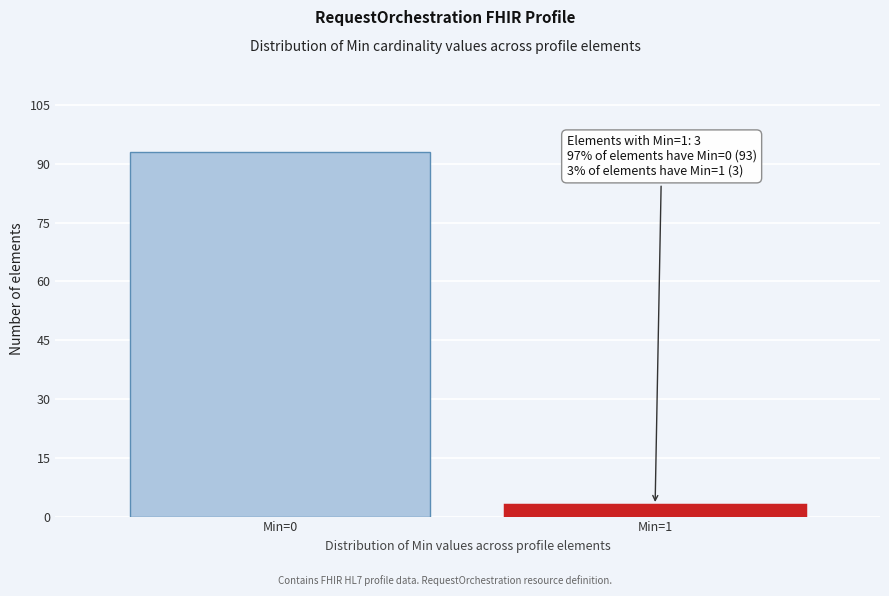

Reading left to right, extract all data points from this chart.

Min=0=93	Min=1=3